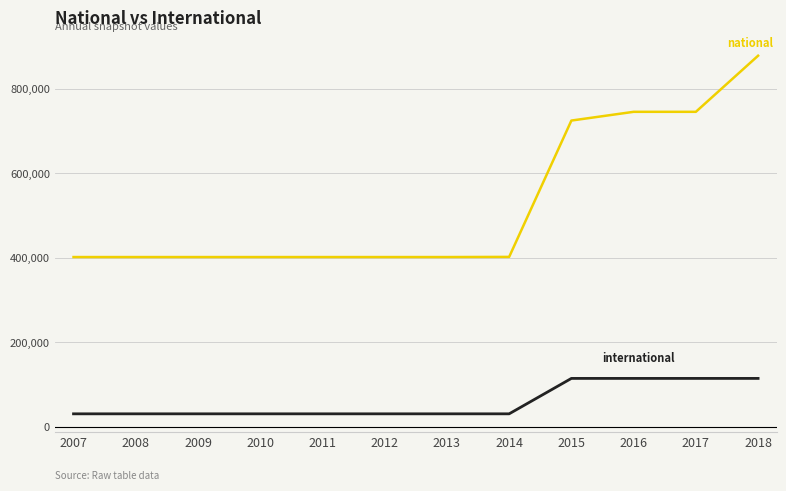

What is the smallest value displayed?

30995